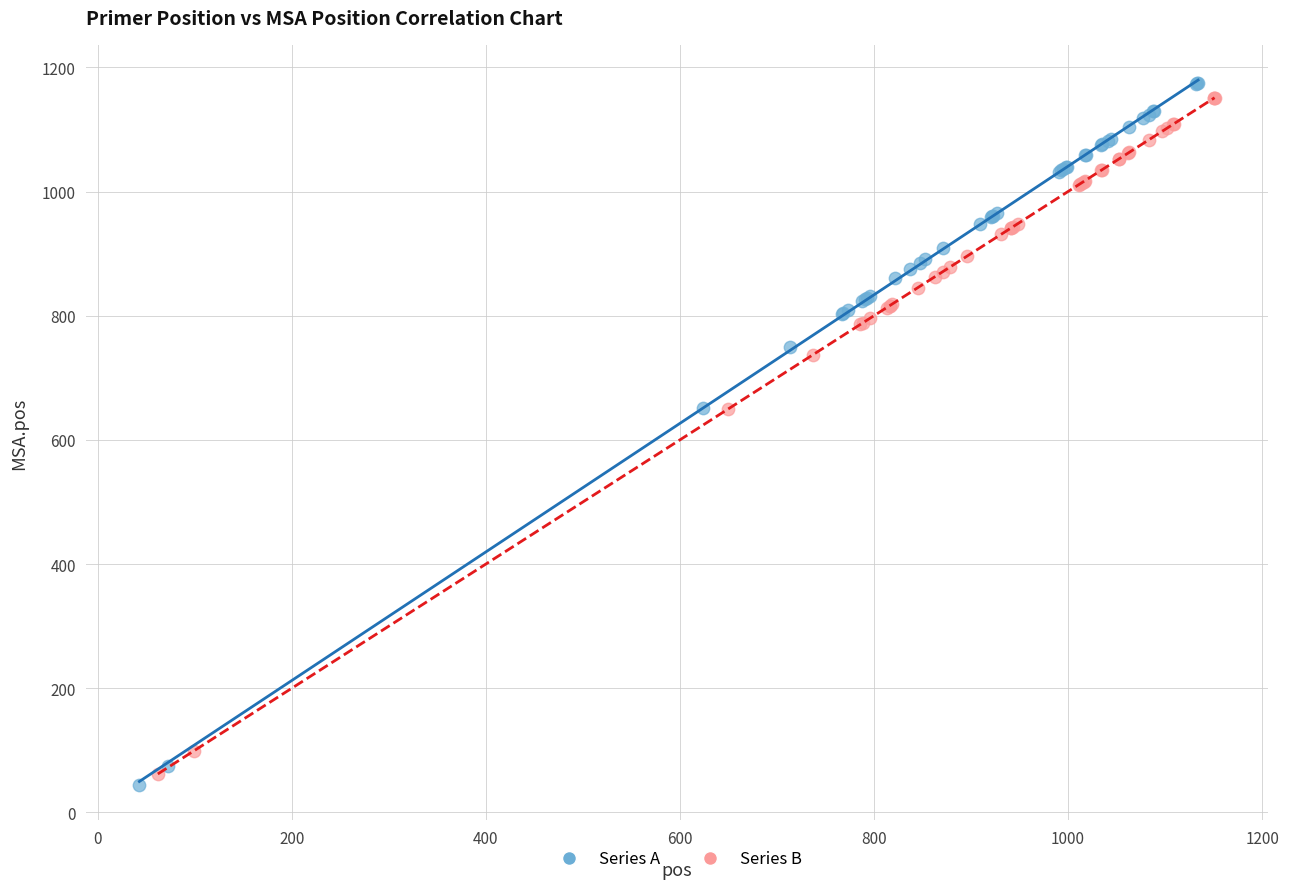

Which series reaches the maximum Y coordinate?

Series A